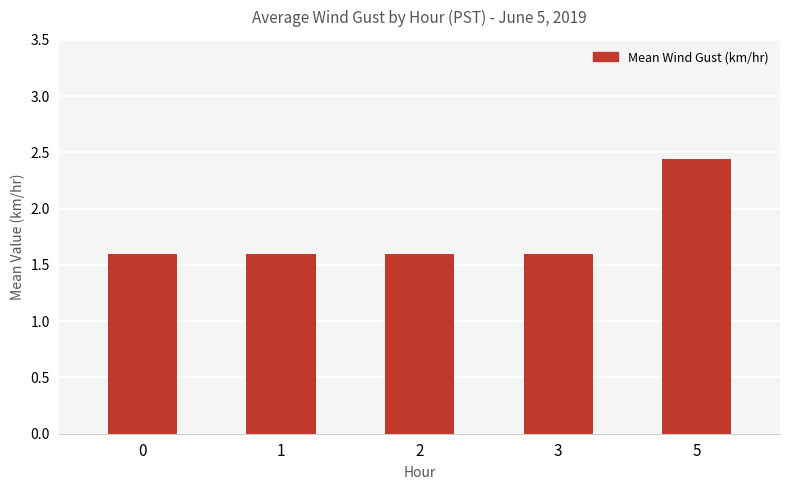

Approximately how many times larger is the value at 2 compared to 5?

0.7